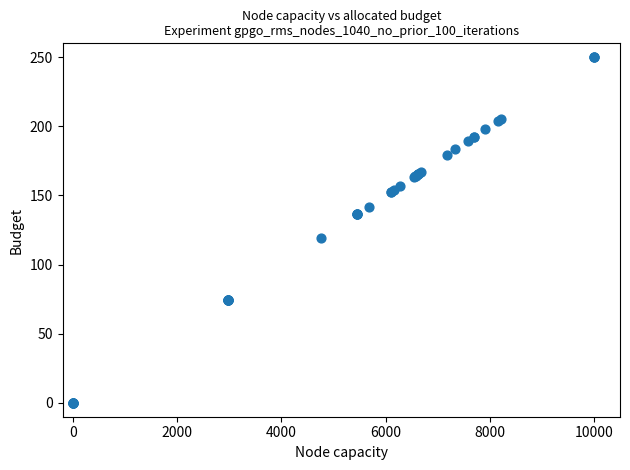

What Y value in the scatter plot is closest to 125?

119.0